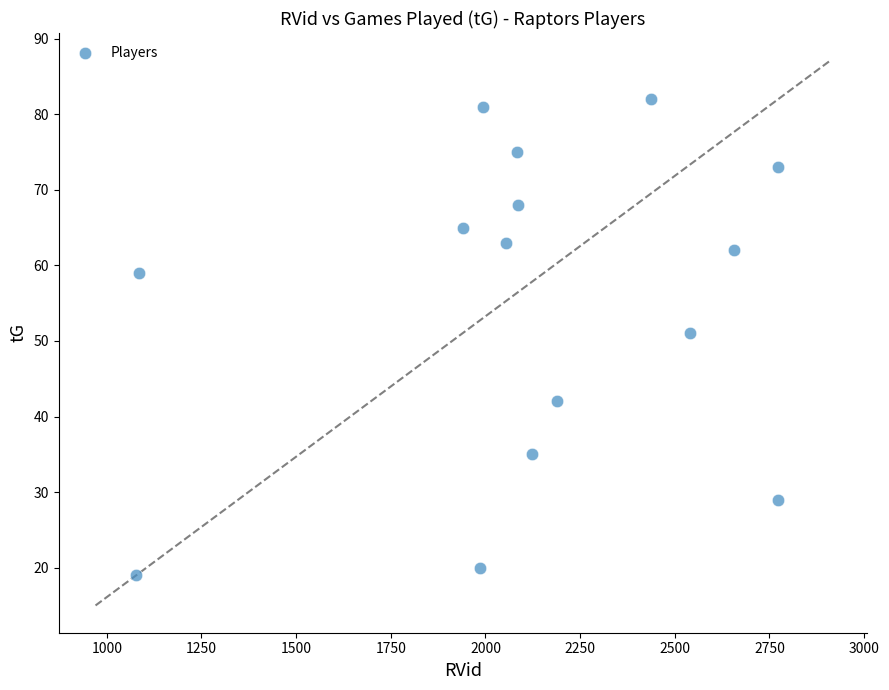

What Y value in the scatter plot is closest to 50?

51